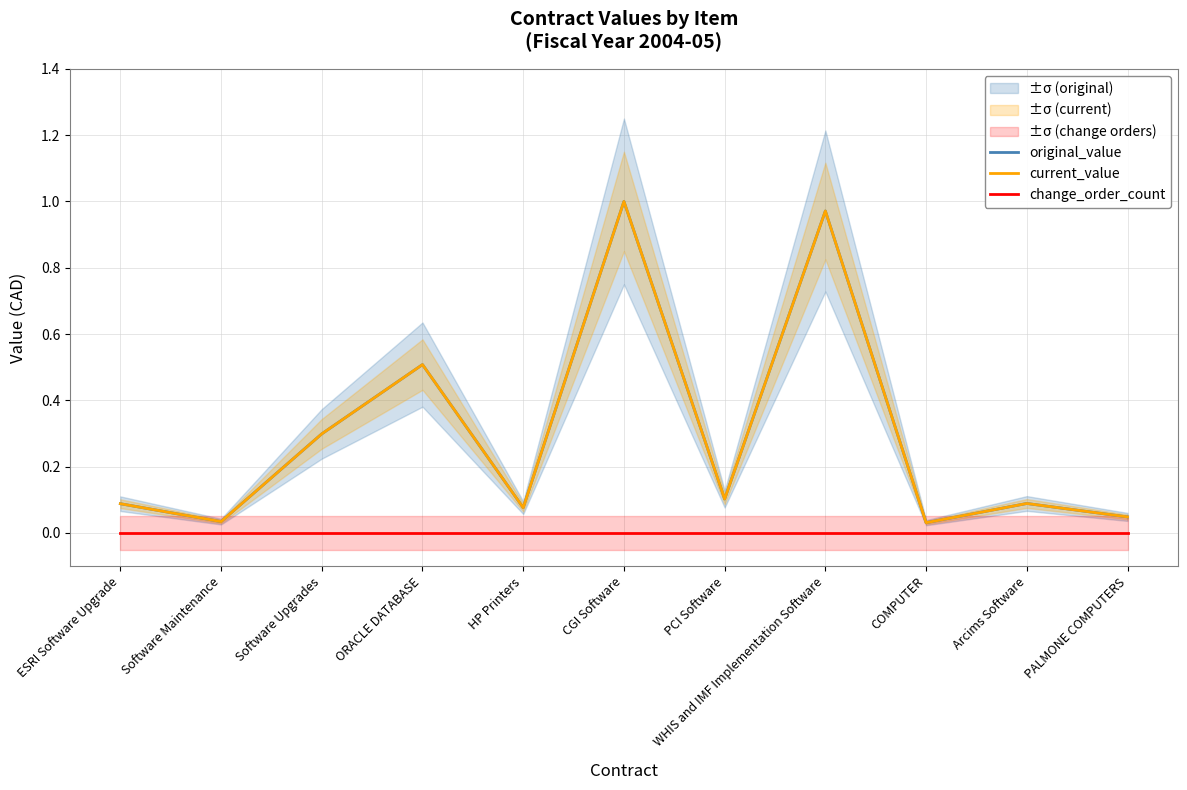

At how many categories does at least one series exceed 0?

11